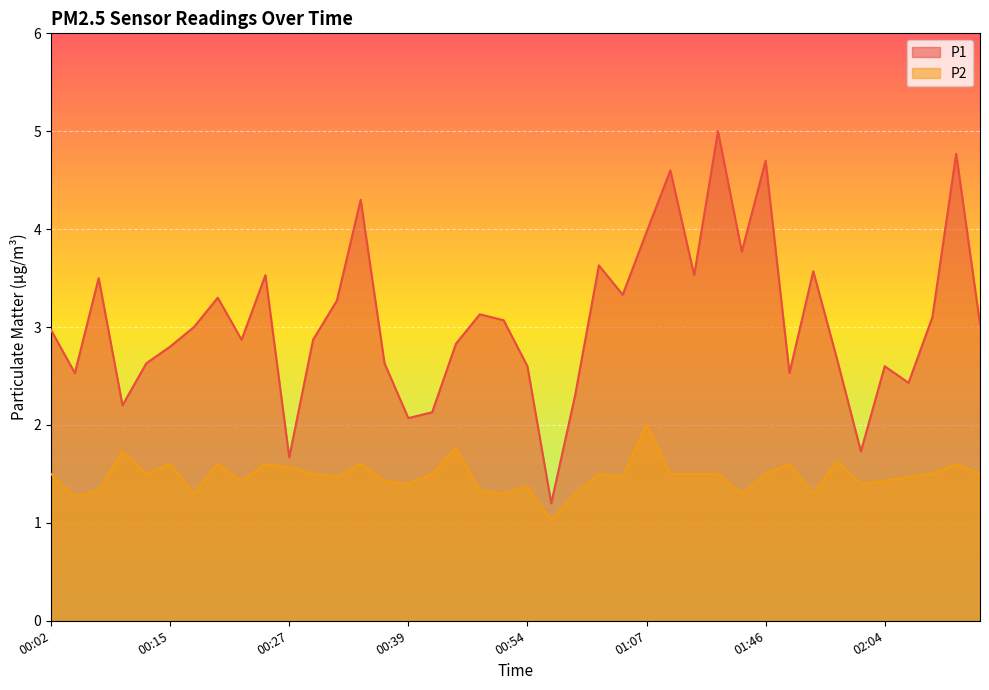

At which category is the sum across all series the highest?

01:15